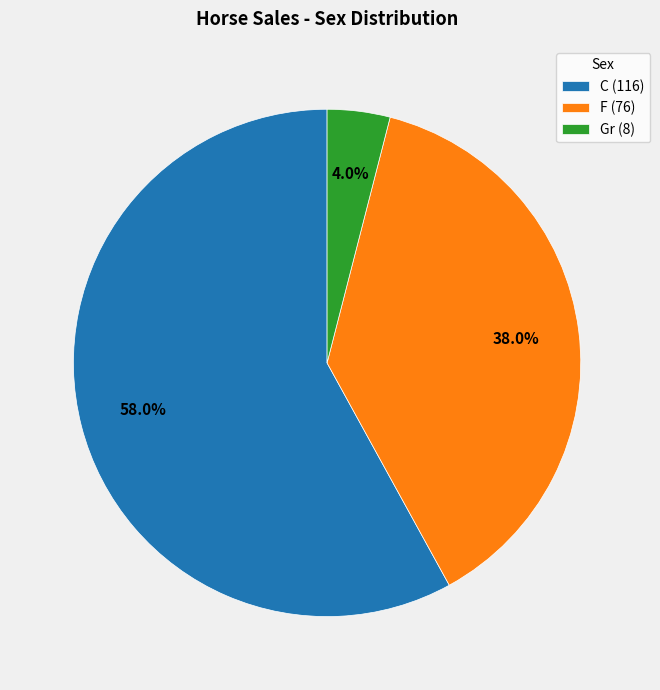

How many slices are in this pie chart?

3